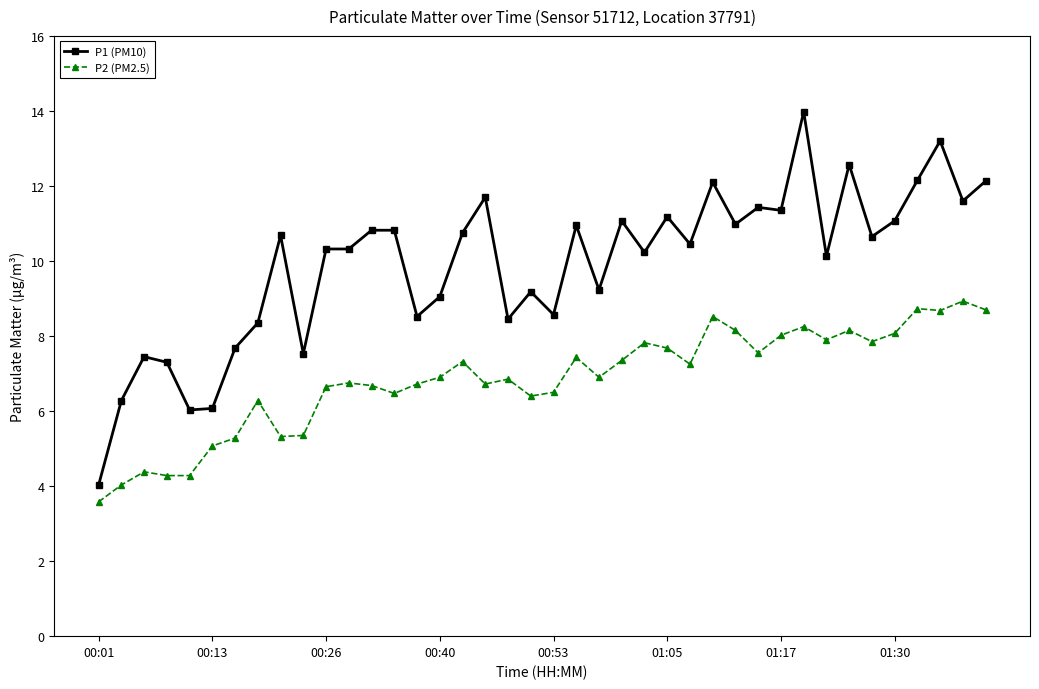

True or false: P1 (PM10) and P2 (PM2.5) cross at least once.

False